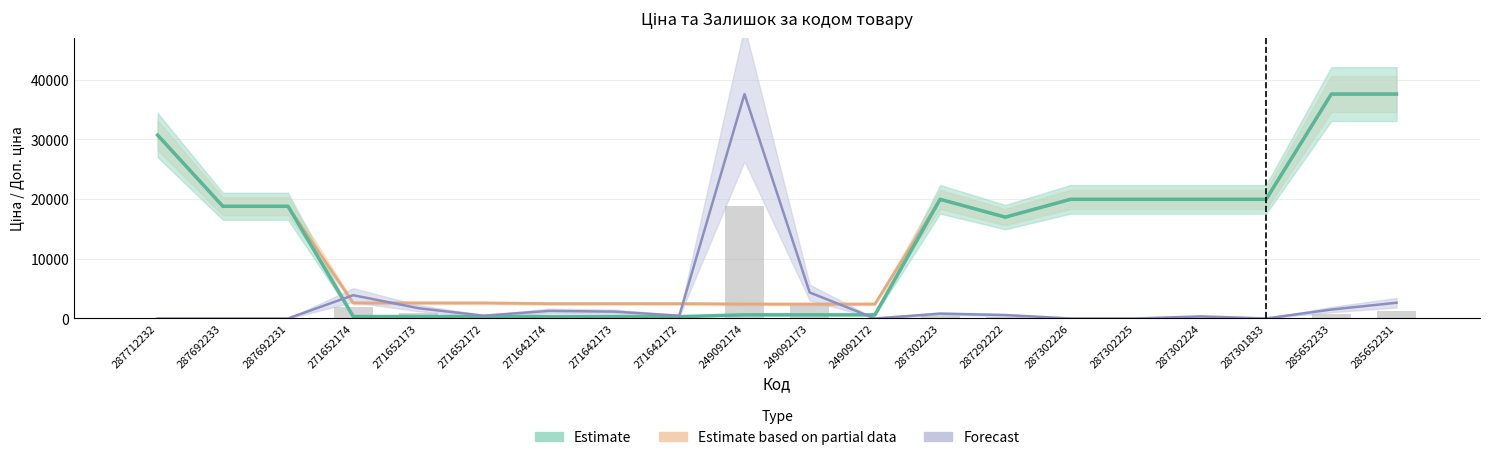

Reading right to left, what are all the values shown in this chart?

Ціна: 285652231=37593.6	285652233=37593.6	287301833=19964.2	287302224=19964.2	287302225=19964.2	287302226=19964.2	287292222=16976.3	287302223=19964.2	249092172=603.7	249092173=603.7	249092174=603.7	271642172=310.3	271642173=310.3	271642174=310.3	271652172=324.8	271652173=324.8	271652174=324.8	287692231=18796.8	287692233=18796.8	287712232=30717.1
Доп. ціна: 285652231=37593.6	285652233=37593.6	287301833=19964.2	287302224=19964.2	287302225=19964.2	287302226=19964.2	287292222=16976.3	287302223=19964.2	249092172=2414.8	249092173=2414.8	249092174=2414.8	271642172=2482.4	271642173=2482.4	271642174=2482.4	271652172=2598.3	271652173=2598.3	271652174=2598.3	287692231=18796.8	287692233=18796.8	287712232=30717.1
Залишок: 285652231=2636.1	285652233=1490.0	287301833=0.0	287302224=343.8	287302225=0.0	287302226=0.0	287292222=573.1	287302223=802.3	249092172=0.0	249092173=4355.4	249092174=37593.6	271642172=458.5	271642173=1146.1	271642174=1260.8	271652172=458.5	271652173=1719.2	271652174=3896.9	287692231=0.0	287692233=0.0	287712232=0.0